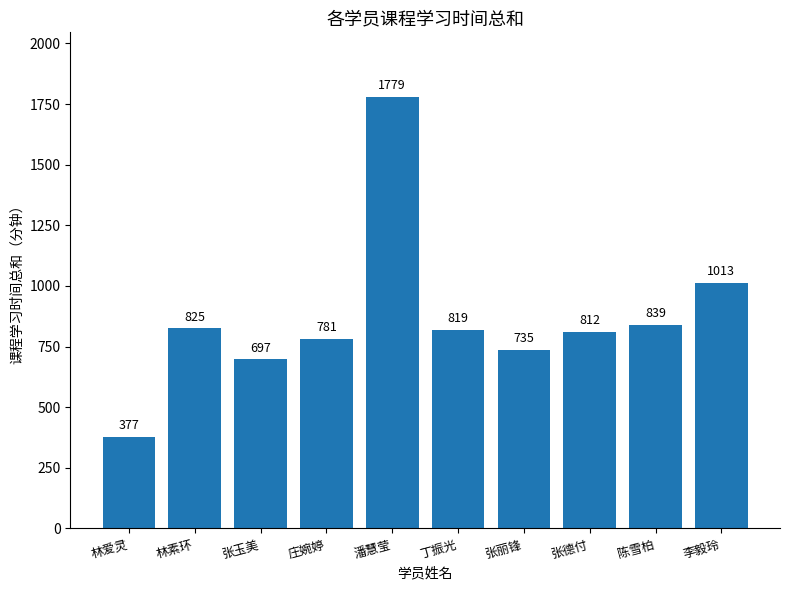

What is the change in value from 张玉美 to 陈雪柏?

+142